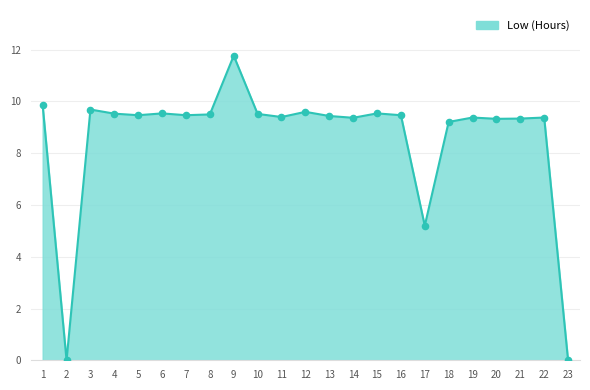

Between 23 and 8, which is larger?

8